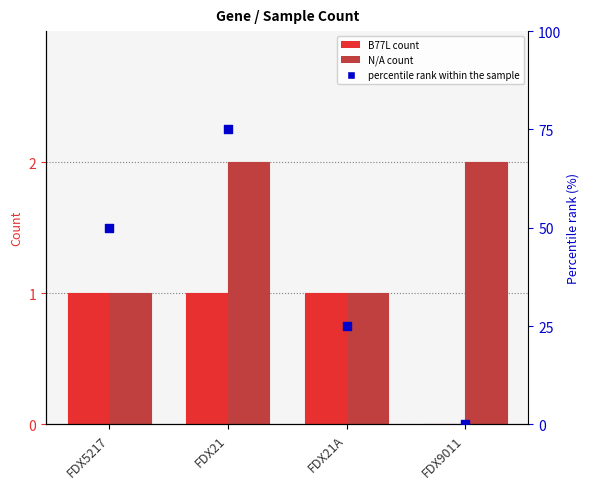

Which series has the largest total across all categories?

percentile rank within the sample